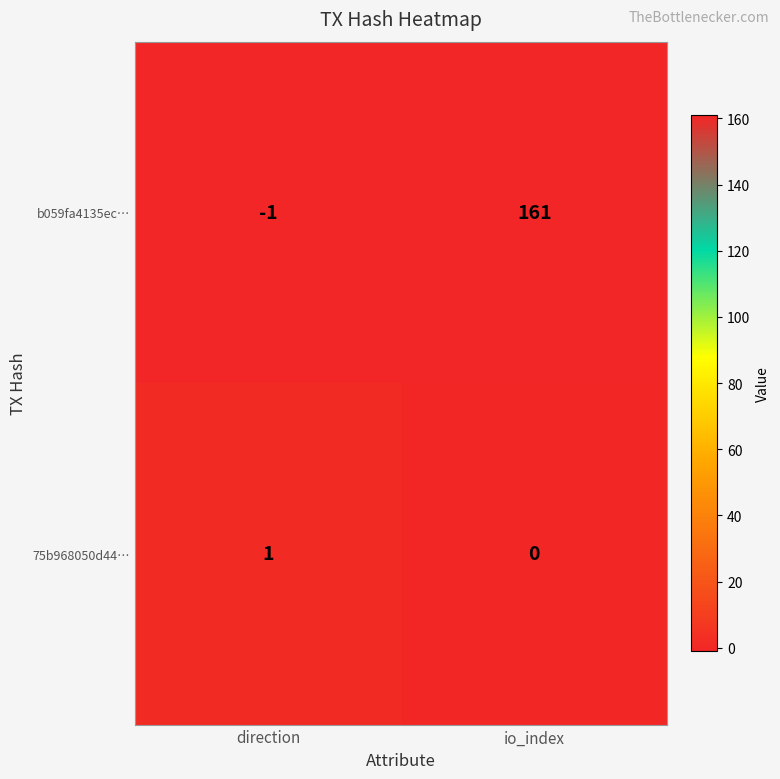

Which series changed the most between direction and io_index?

b059fa4135ec…